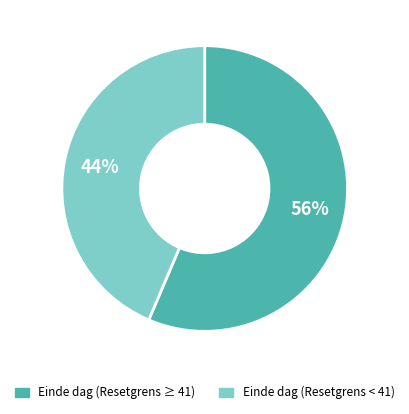

To the nearest percent, what is the average slice percentage?

50%